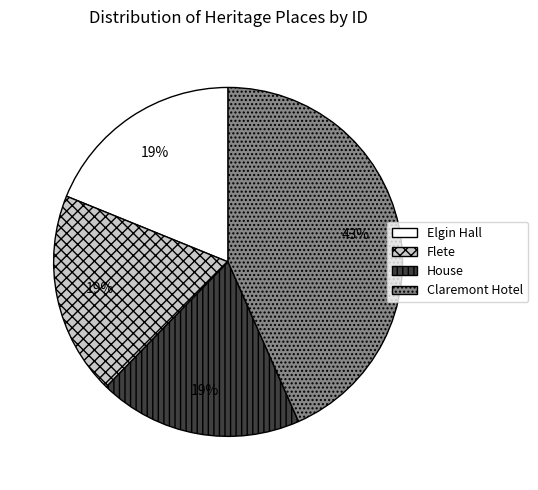

What is the ratio of the value at Claremont Hotel to the value at House?

2.3